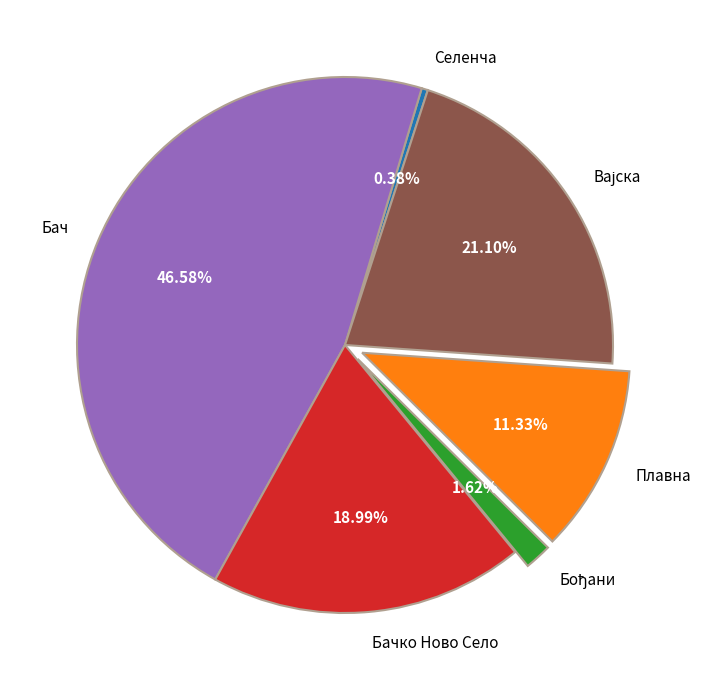

How many segments does this pie chart have?

6